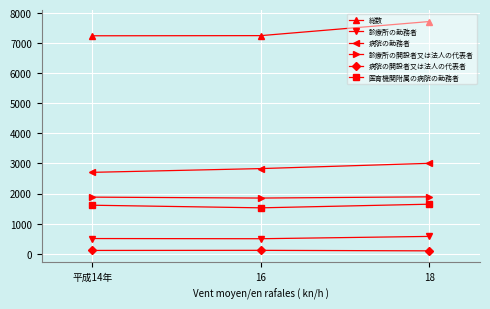

Count the 医育機関附属の病院の勤務者 values in the range 1525 to 1646.

3